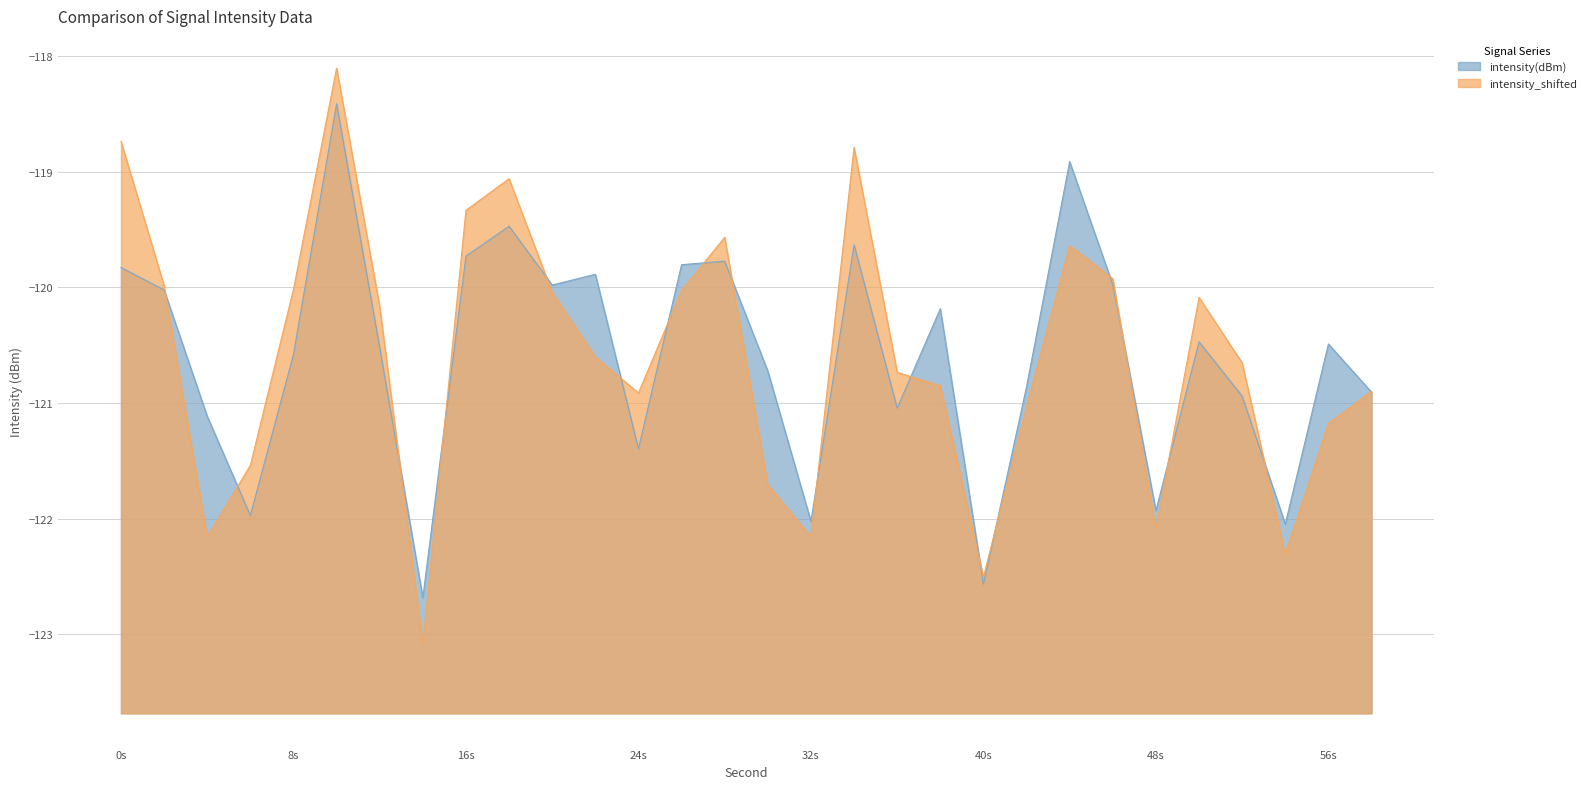

What is the value of the 10th point from the left?

-119.5